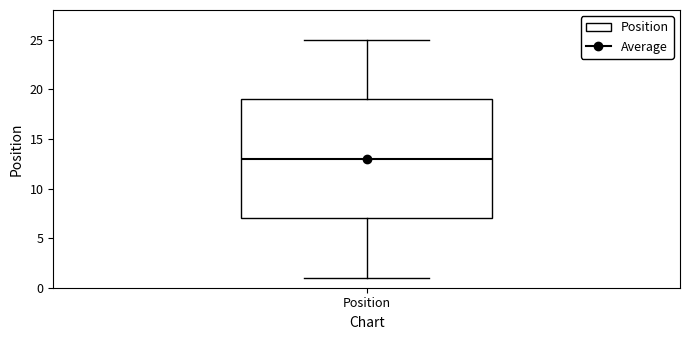

Where is the lower edge of the box for Position on the y-axis? The values are not printed on the chart, so give them approximately, as read against the axis.

7